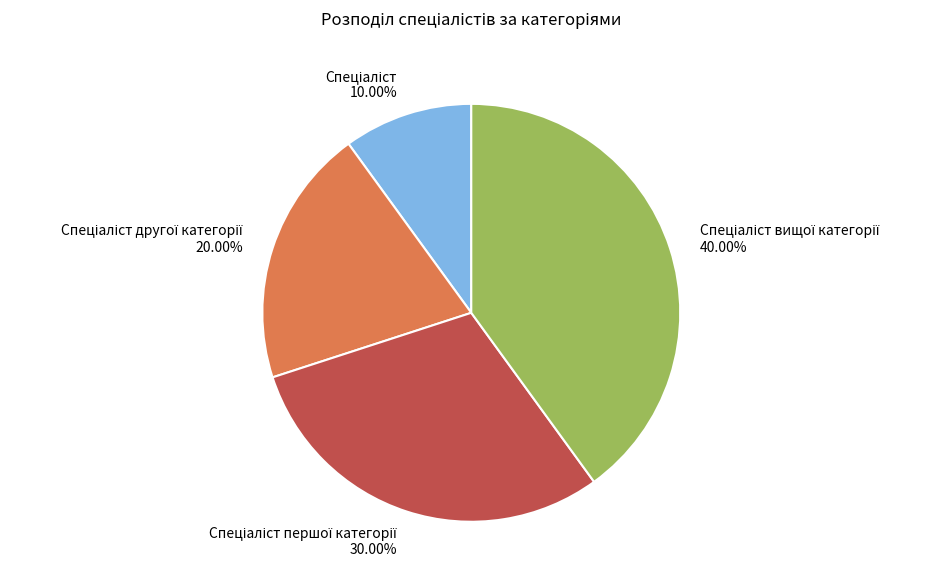

To the nearest percent, what is the average slice percentage?

25%